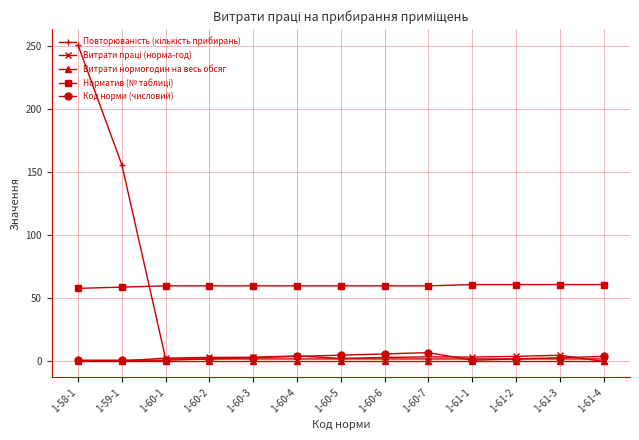

At which category is the sum across all series the highest?

1-58-1